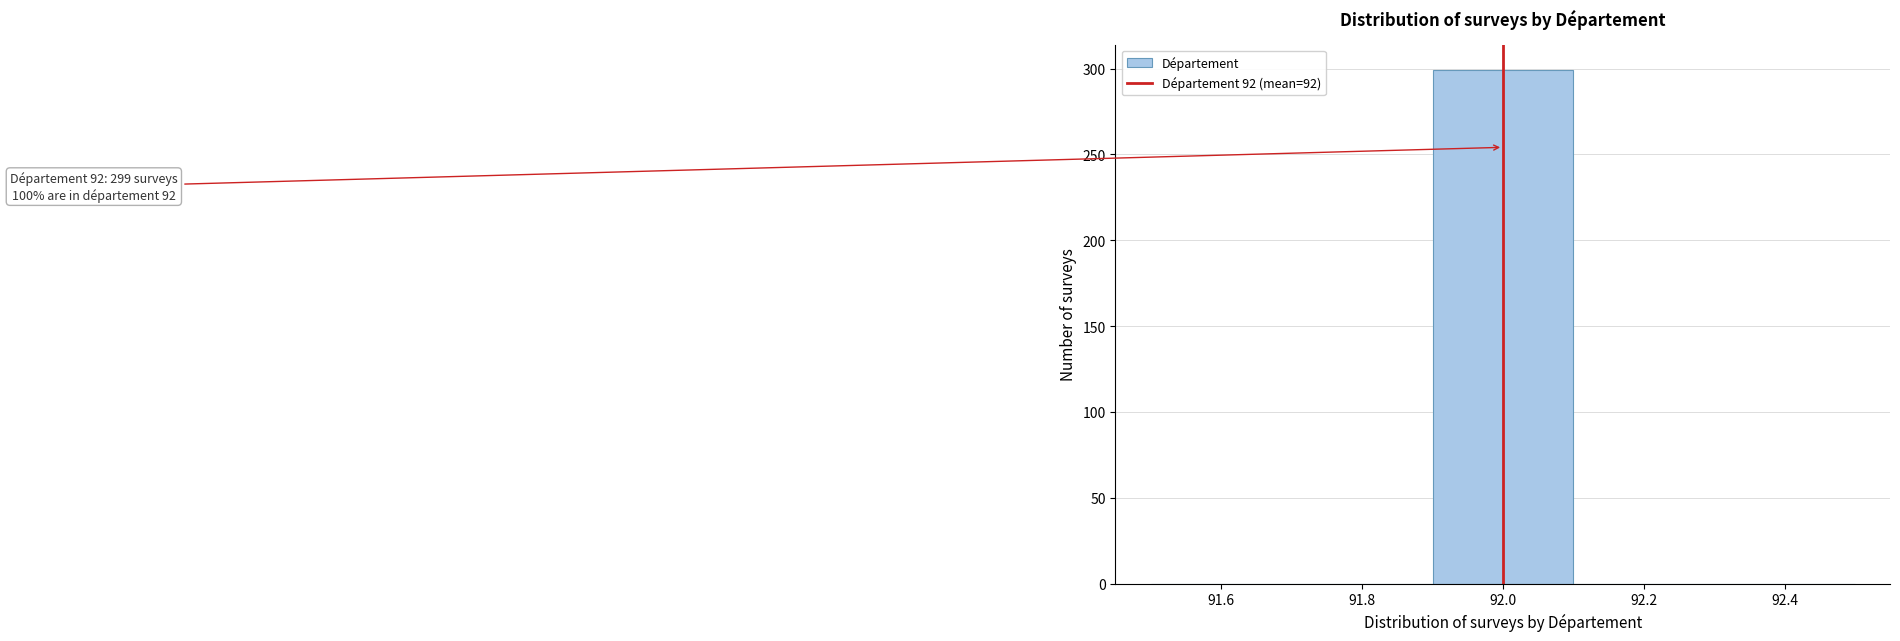

Over which range of the x-axis is the bar tallest?

91.9 to 92.1